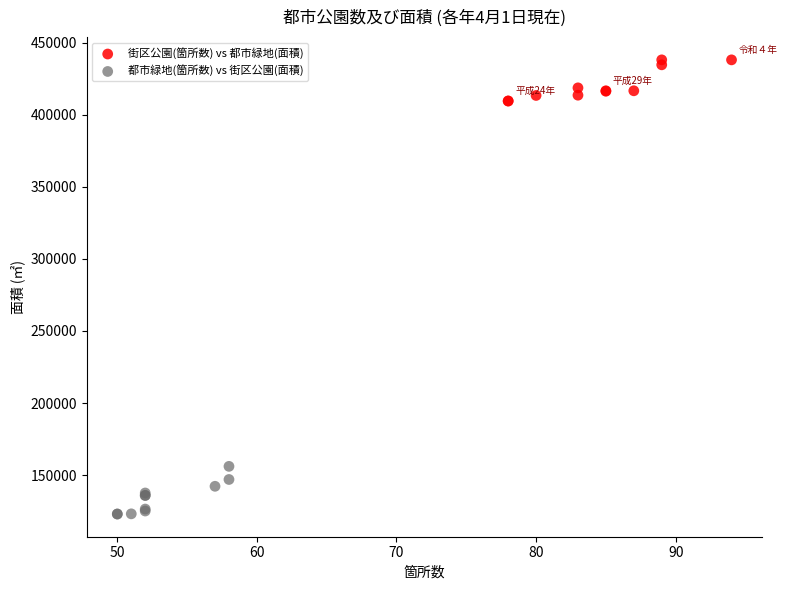

Which series contains the lowest Y value?

都市緑地(箇所数) vs 街区公園(面積)